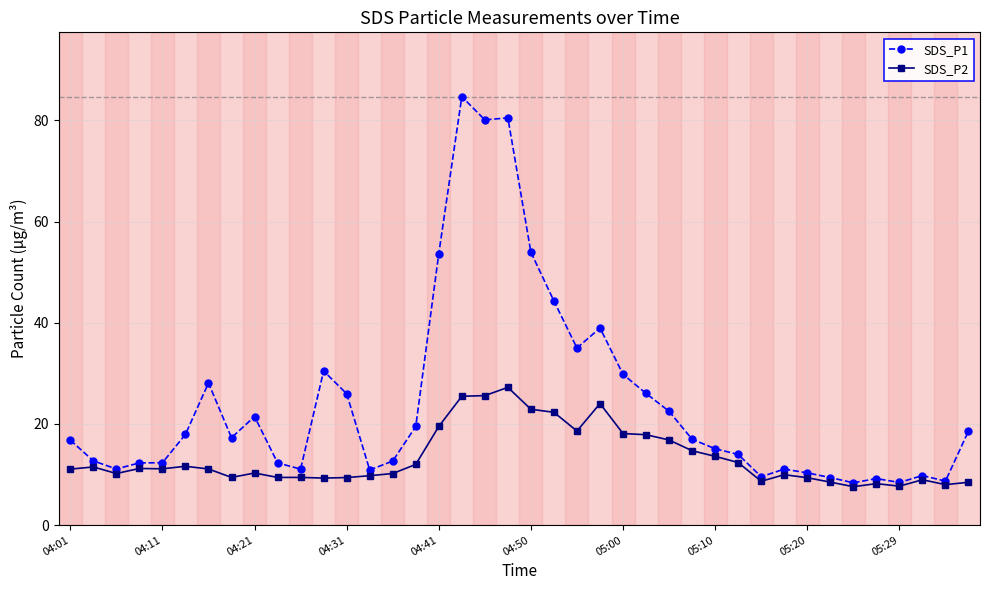

How many lines are shown in the chart?

2